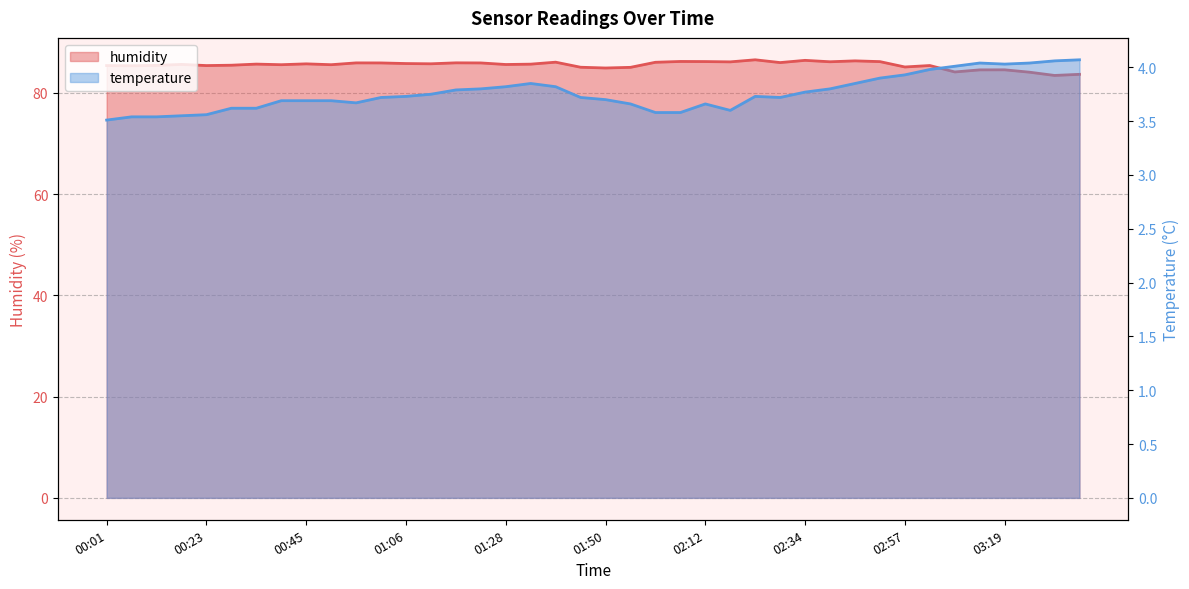

What is the approximate value of temperature at 02:01?

3.6